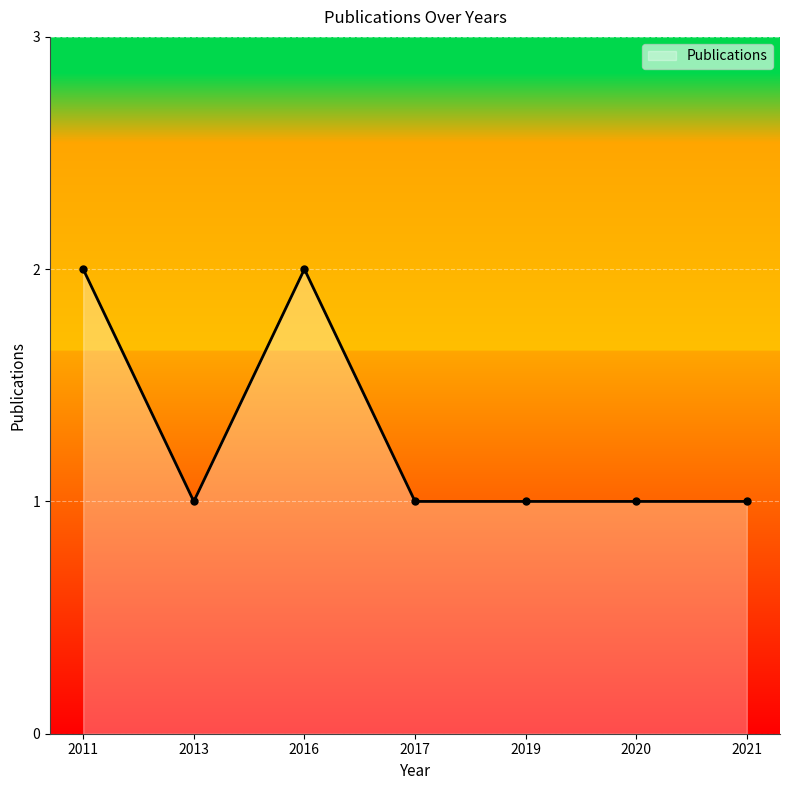

What is the change in value from 2011 to 2021?

-1